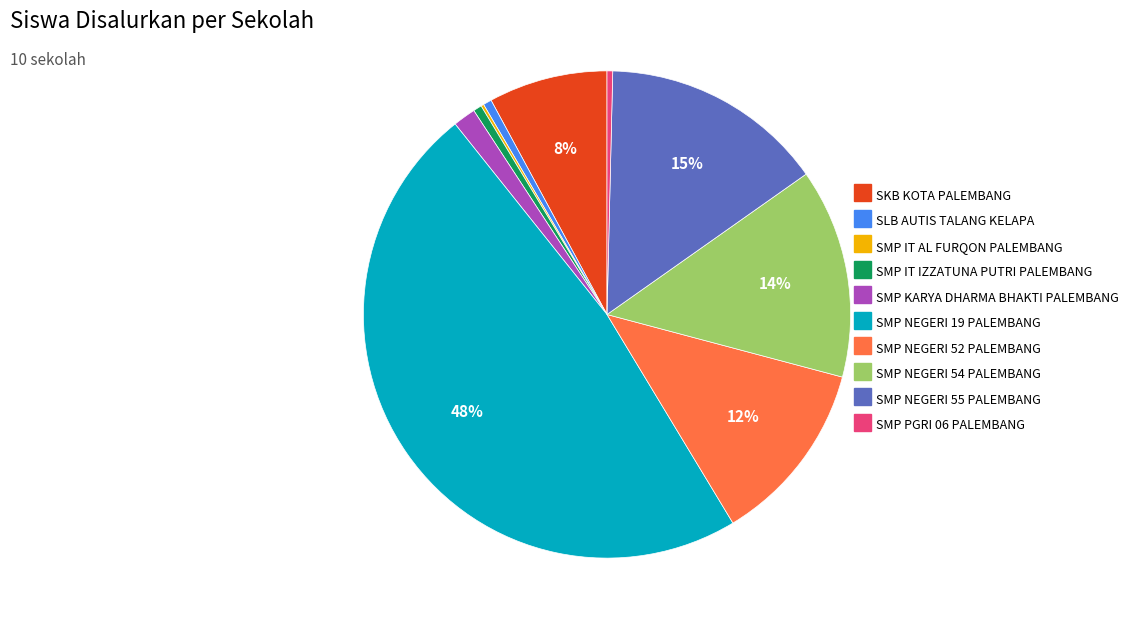

Which slice is the largest?

SMP NEGERI 19 PALEMBANG